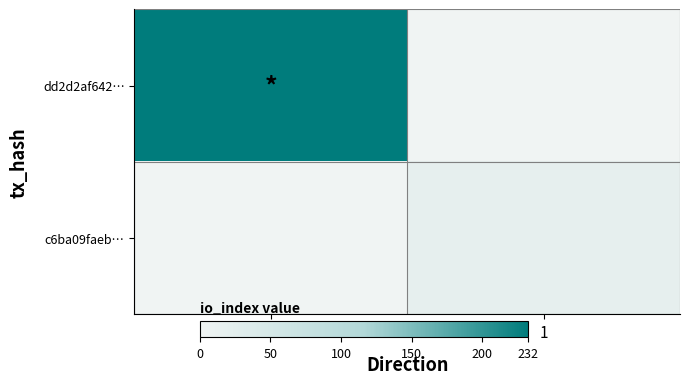

Which series has the largest range (max minus min)?

dd2d2af642…